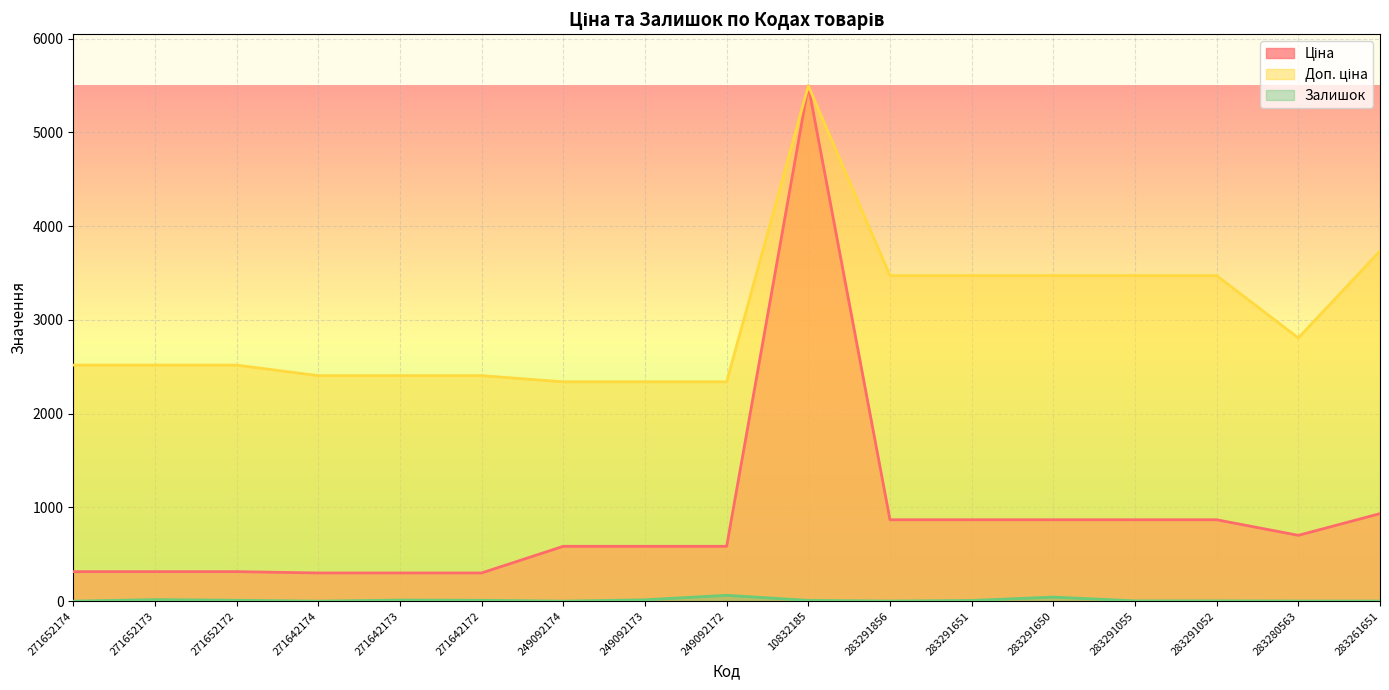

Reading left to right, extract all data points from this chart.

Ціна: 271652174=314.7	271652173=314.7	271652172=314.7	271642174=300.6	271642173=300.6	271642172=300.6	249092174=584.9	249092173=584.9	249092172=584.9	10832185=5497.3	283291856=868.0	283291651=868.0	283291650=868.0	283291055=868.0	283291052=868.0	283280563=701.9	283261651=933.5
Доп. ціна: 271652174=2517.5	271652173=2517.5	271652172=2517.5	271642174=2405.2	271642173=2405.2	271642172=2405.2	249092174=2339.7	249092173=2339.7	249092172=2339.7	10832185=5497.3	283291856=3472.1	283291651=3472.1	283291650=3472.1	283291055=3472.1	283291052=3472.1	283280563=2807.6	283261651=3734.2
Залишок: 271652174=0.0	271652173=16.0	271652172=9.0	271642174=0.0	271642173=11.0	271642172=9.0	249092174=0.0	249092173=14.0	249092172=62.0	10832185=8.0	283291856=1.0	283291651=7.0	283291650=43.0	283291055=3.0	283291052=3.0	283280563=1.0	283261651=1.0